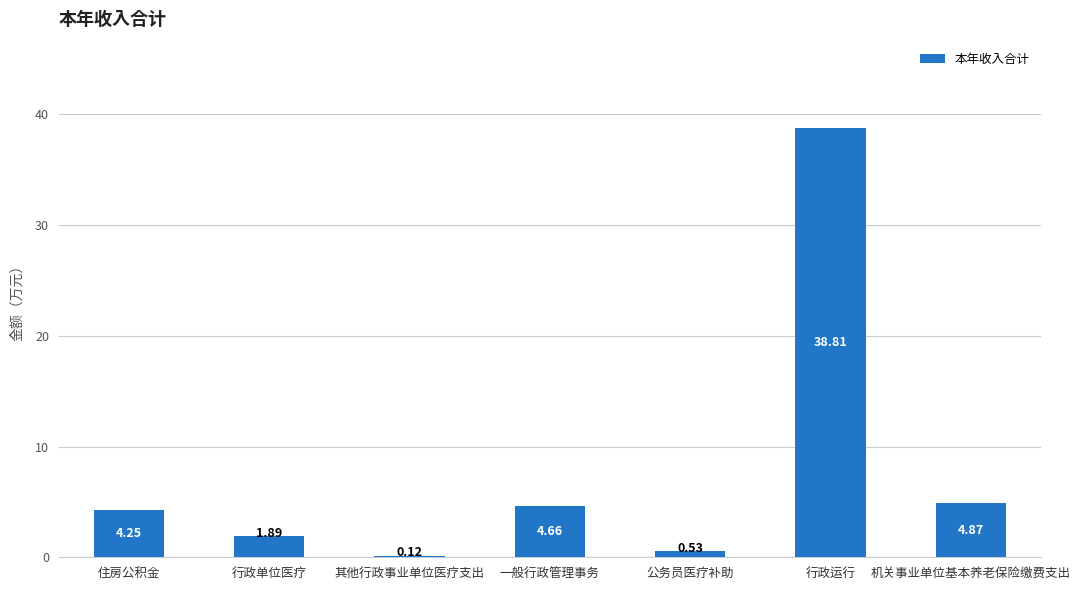

At which label does the data first exceed 4?

住房公积金